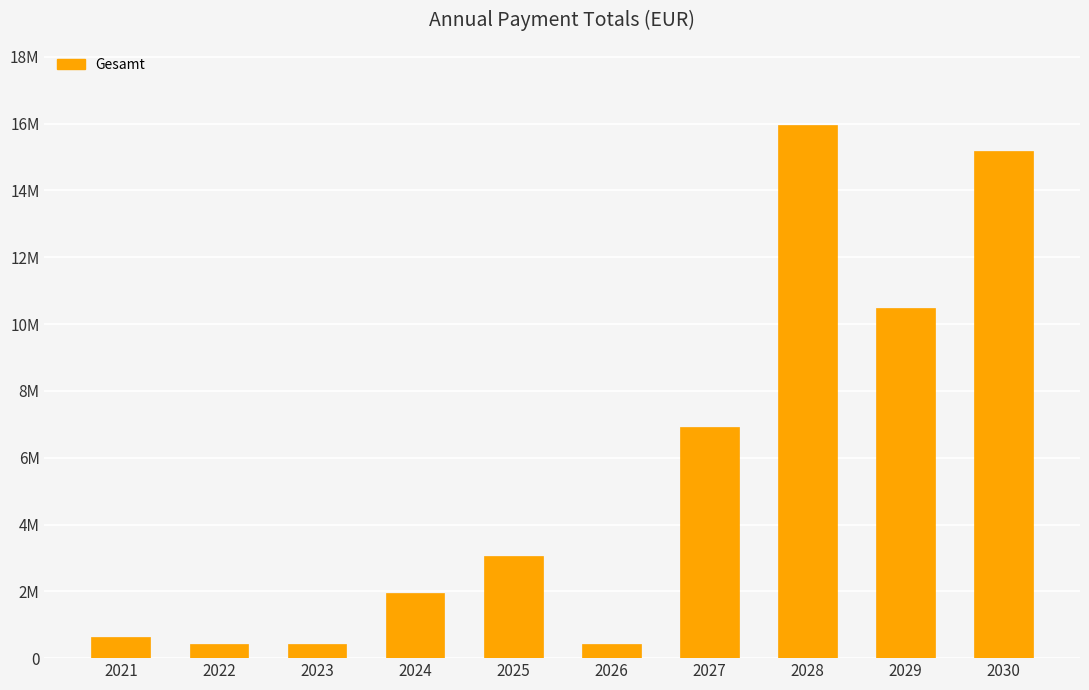

Are the bars horizontal?

No